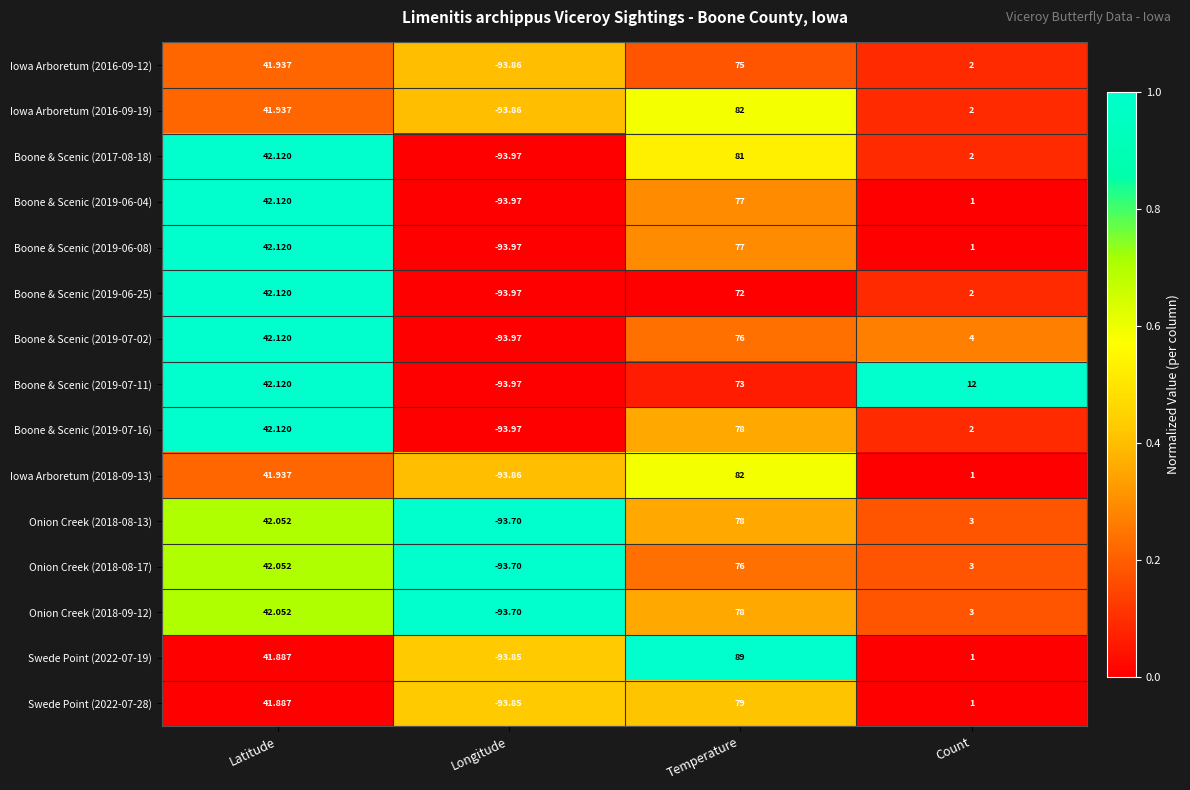

At which label does Boone & Scenic (2019-06-04) reach its peak?

Temperature